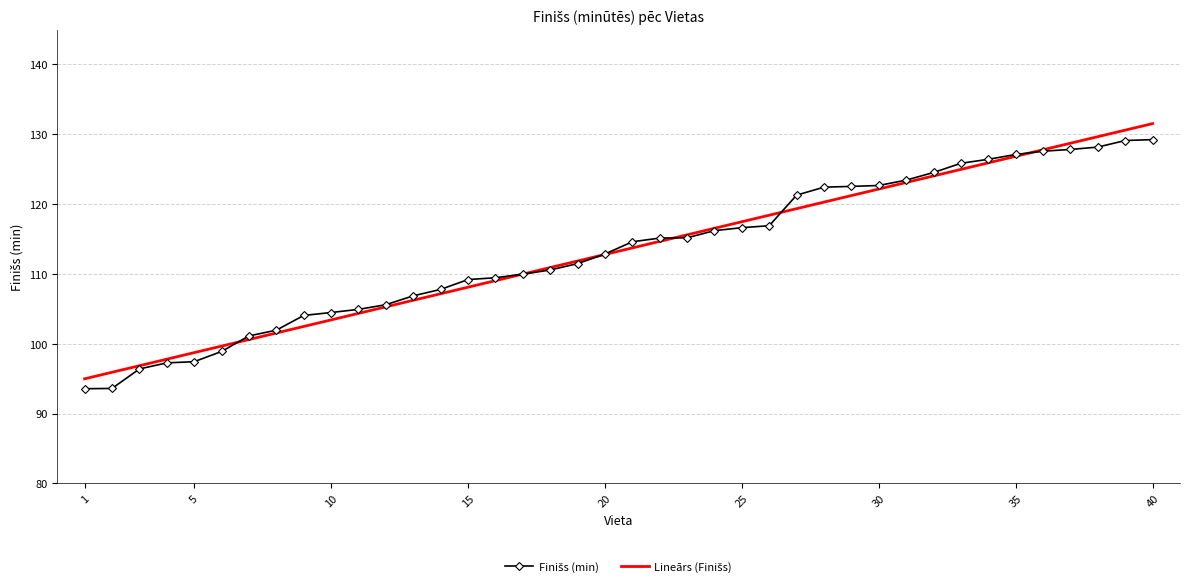

What is the minimum value shown in the chart?

93.6